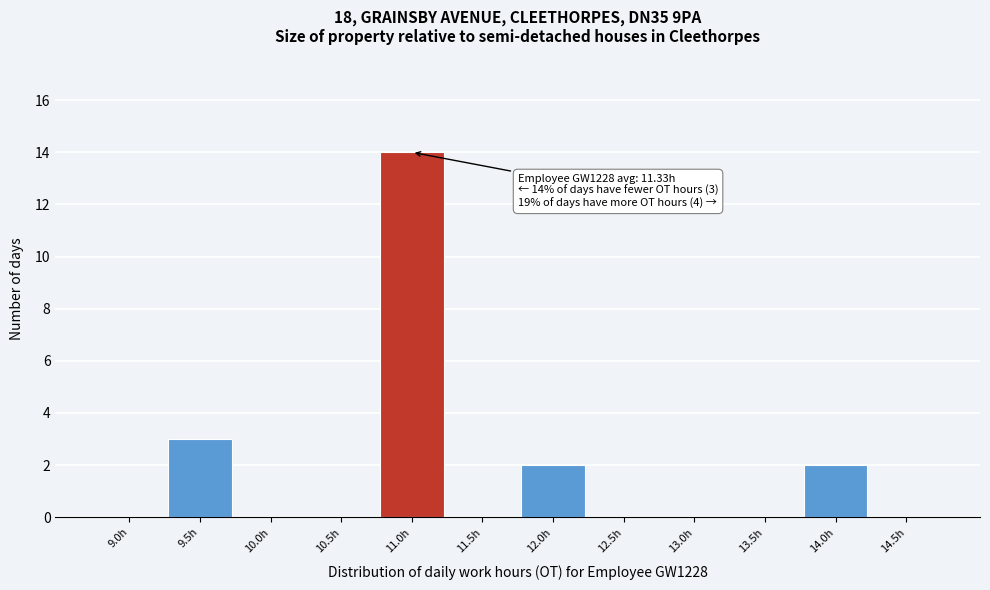

Reading right to left, extract all data points from this chart.

14.5h=0	14.0h=2	13.5h=0	13.0h=0	12.5h=0	12.0h=2	11.5h=0	11.0h=14	10.5h=0	10.0h=0	9.5h=3	9.0h=0